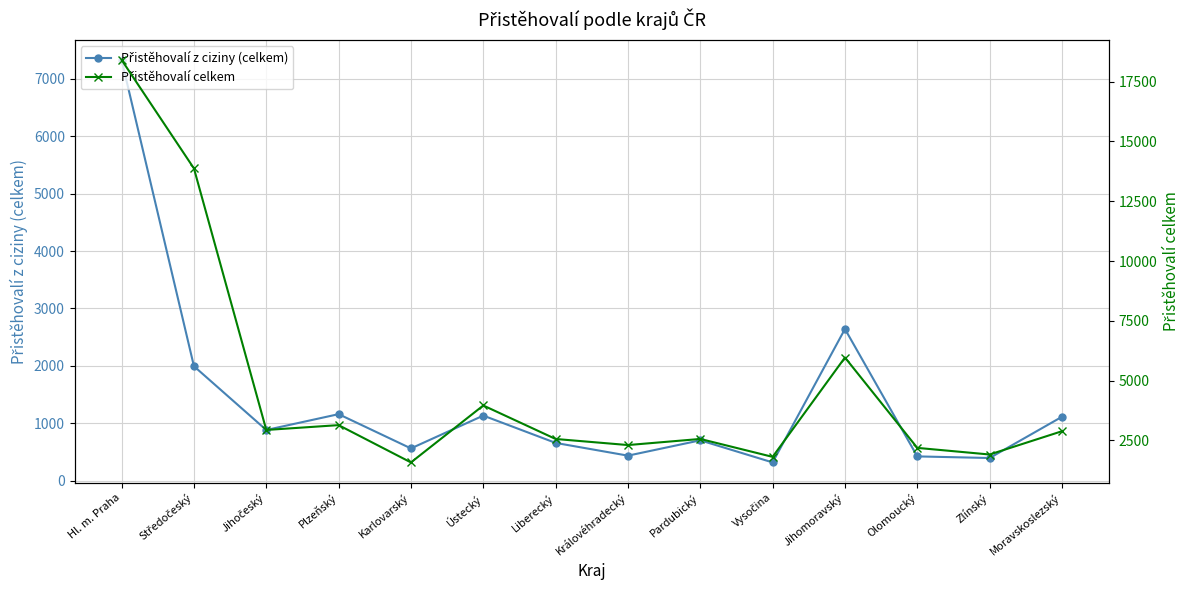

Reading left to right, list all the values displayed in this chart.

Přistěhovalí z ciziny (celkem): 7329	1993	882	1158	561	1133	657	435	702	317	2641	422	394	1112
Přistěhovalí celkem: 18405	13870	2939	3141	1582	3962	2562	2308	2563	1814	5967	2190	1913	2886